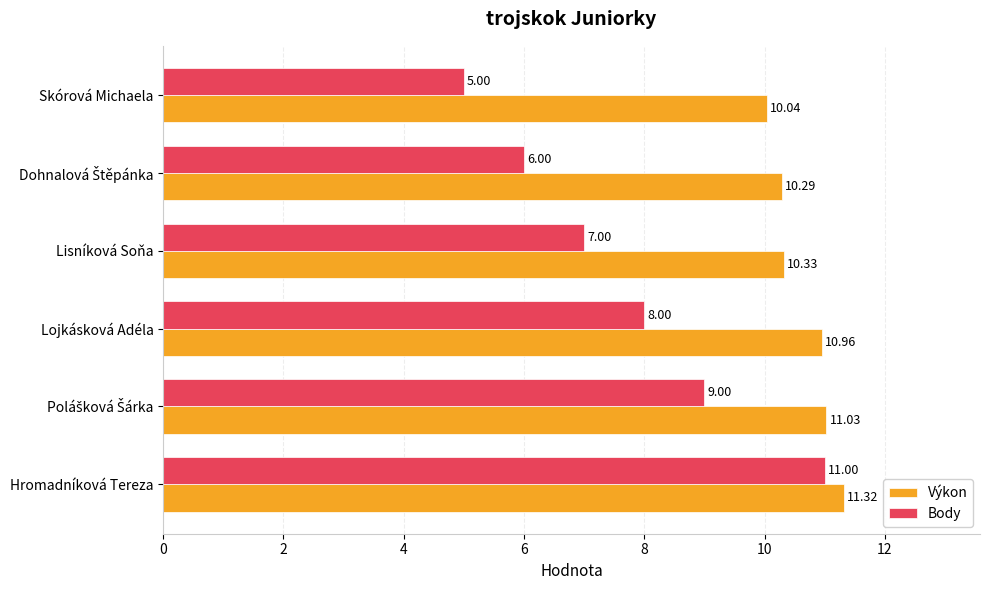

Which label corresponds to the smallest value in the chart?

Skórová Michaela